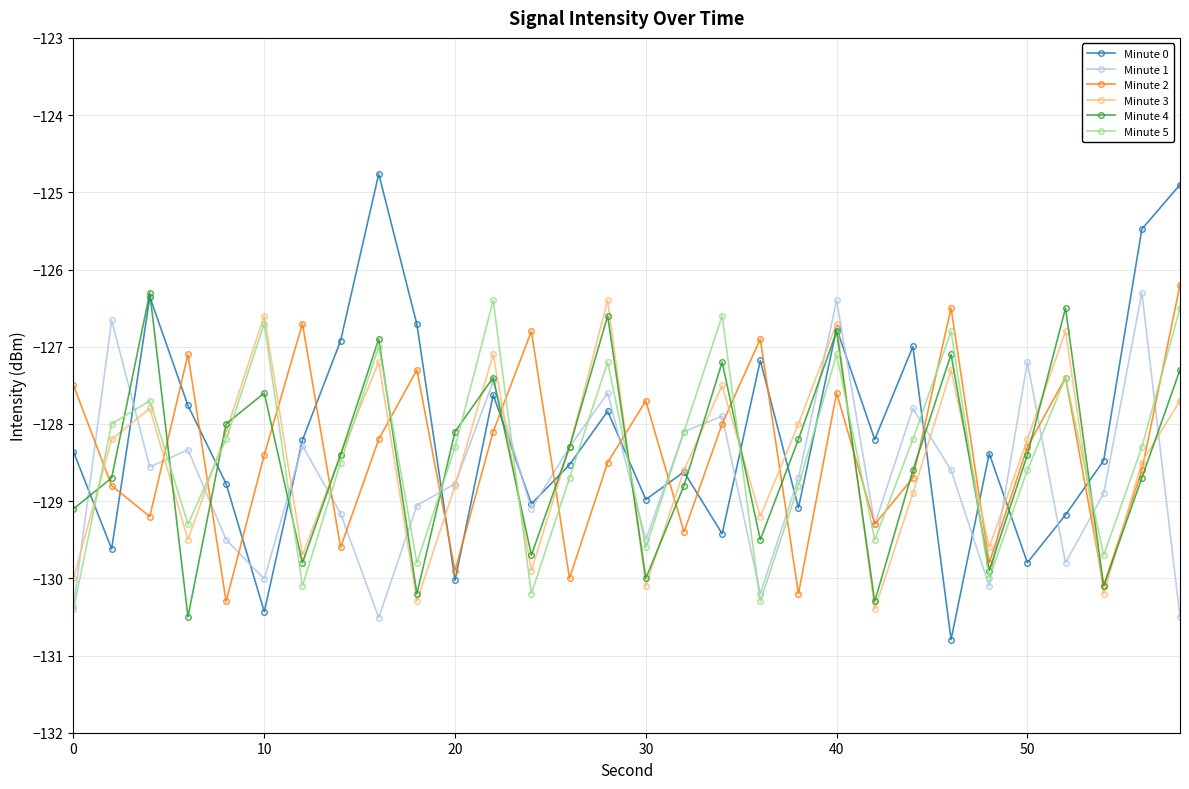

Which series has the largest range (max minus min)?

Minute 0